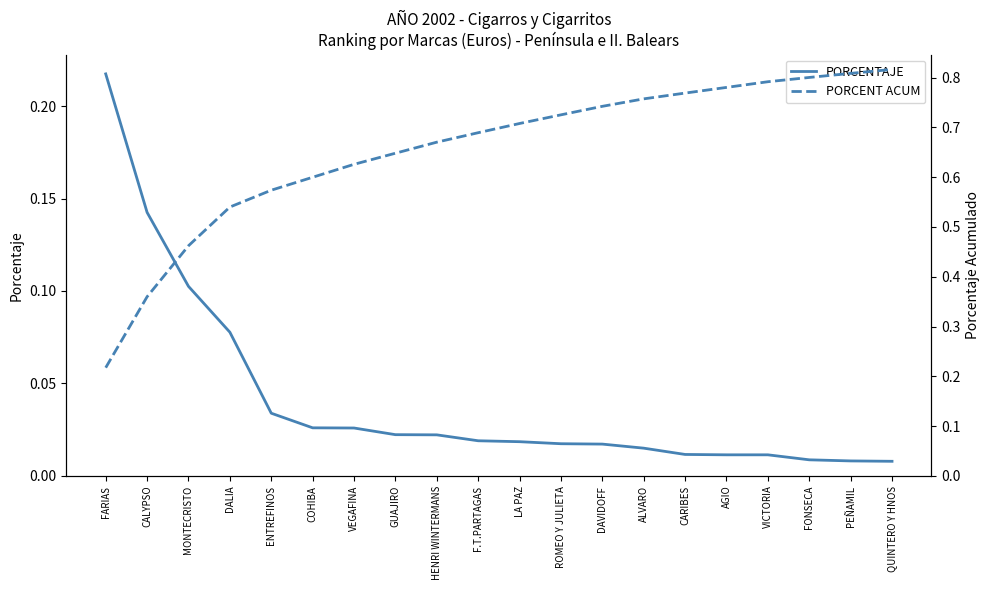

Reading left to right, extract all data points from this chart.

PORCENTAJE: 0.2	0.1	0.1	0.1	0.0	0.0	0.0	0.0	0.0	0.0	0.0	0.0	0.0	0.0	0.0	0.0	0.0	0.0	0.0	0.0
PORCENT ACUM: 0.2	0.4	0.5	0.5	0.6	0.6	0.6	0.6	0.7	0.7	0.7	0.7	0.7	0.8	0.8	0.8	0.8	0.8	0.8	0.8